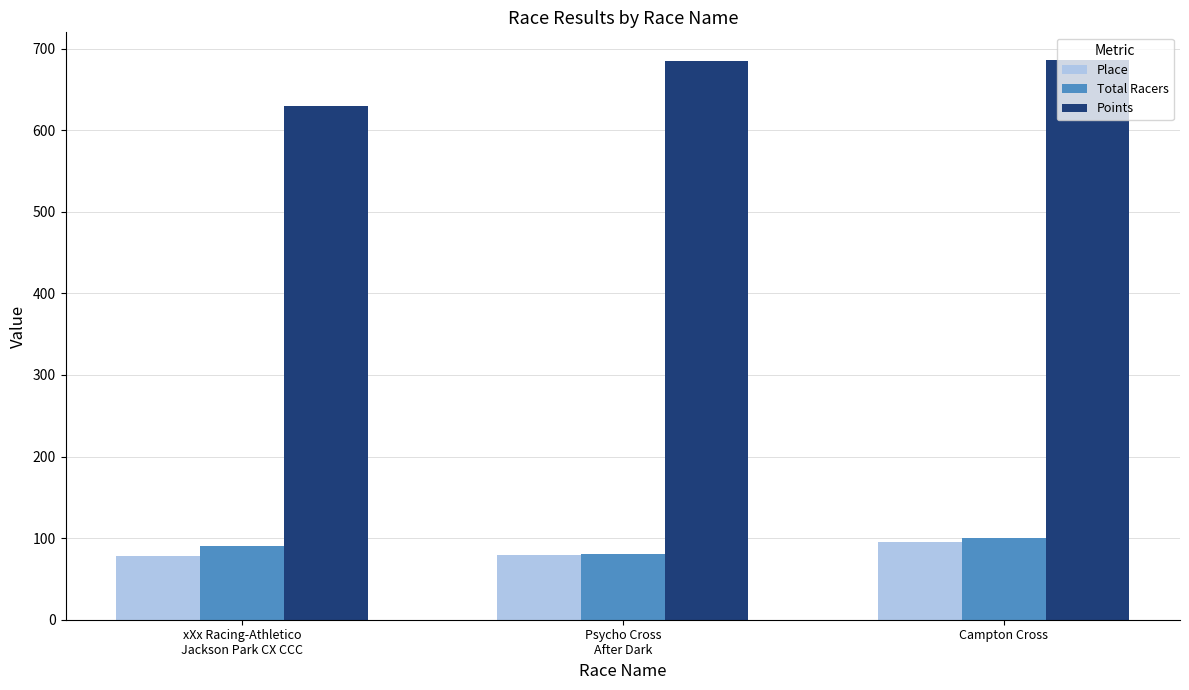

Which series changed the most between Psycho Cross
After Dark and Campton Cross?

Total Racers